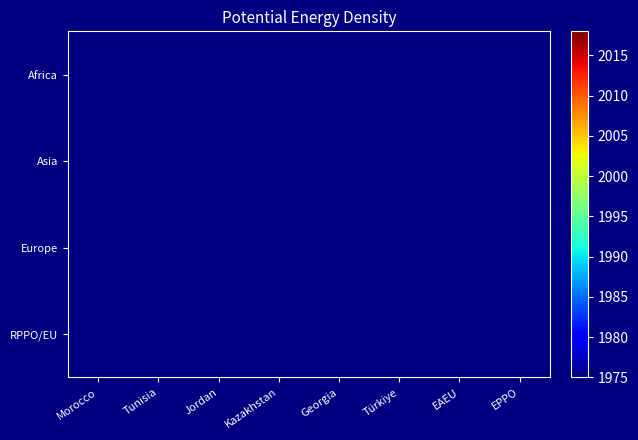

How many categories are shown in the chart?

8